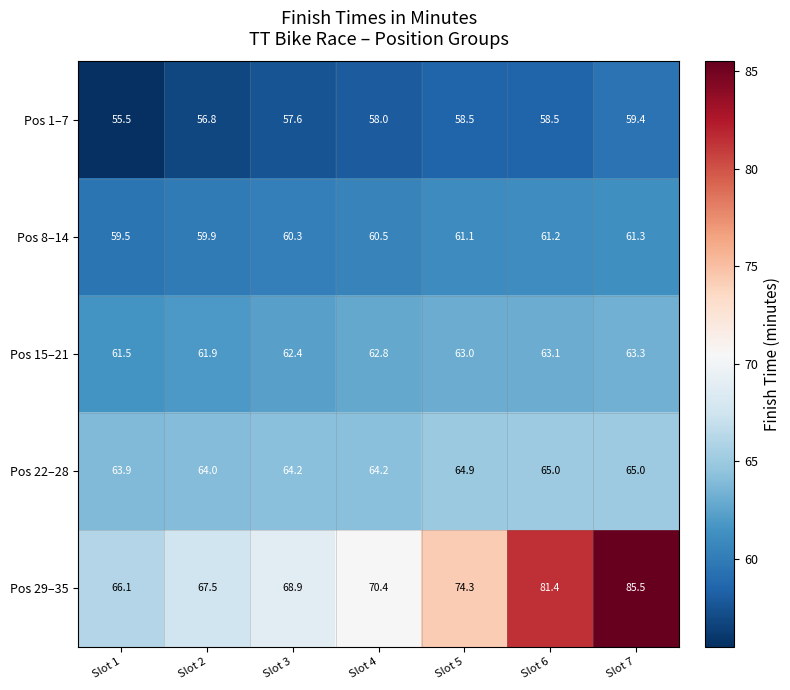

What is the maximum value for Pos 8–14?

61.3